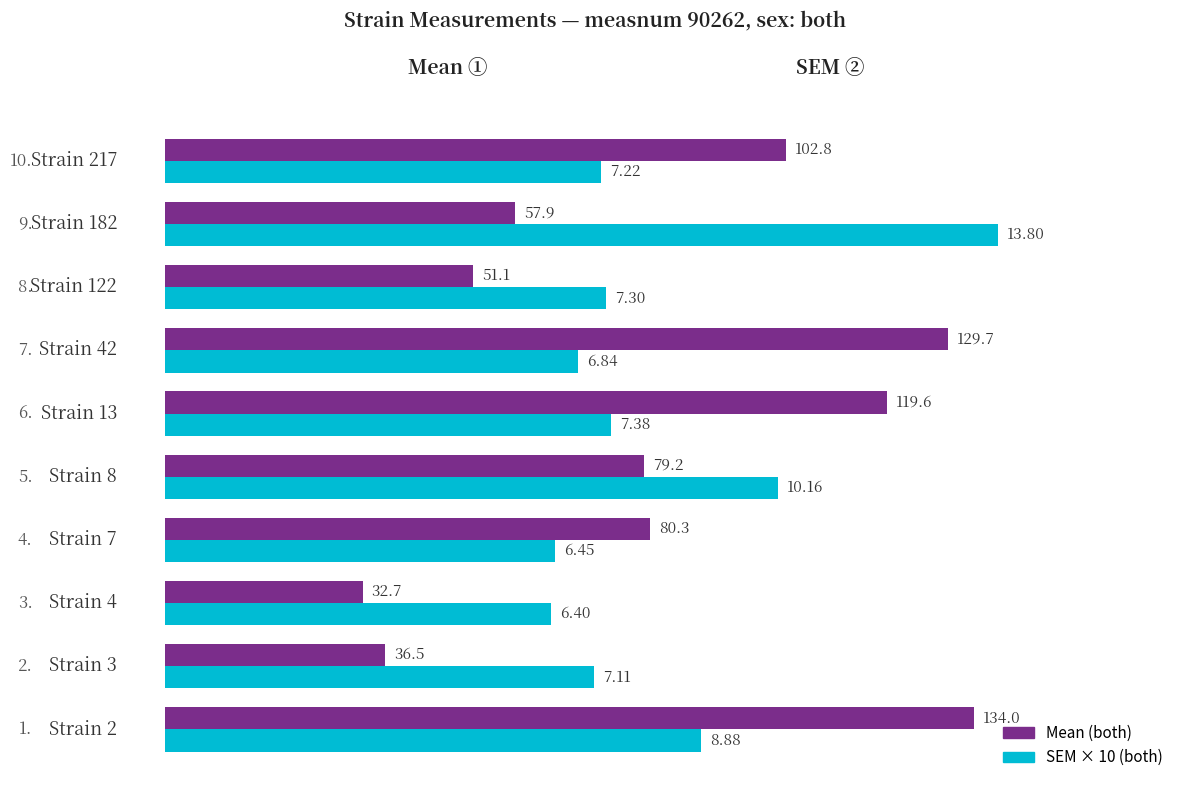

What are all the series names shown in the legend?

Mean (both), SEM × 10 (both)